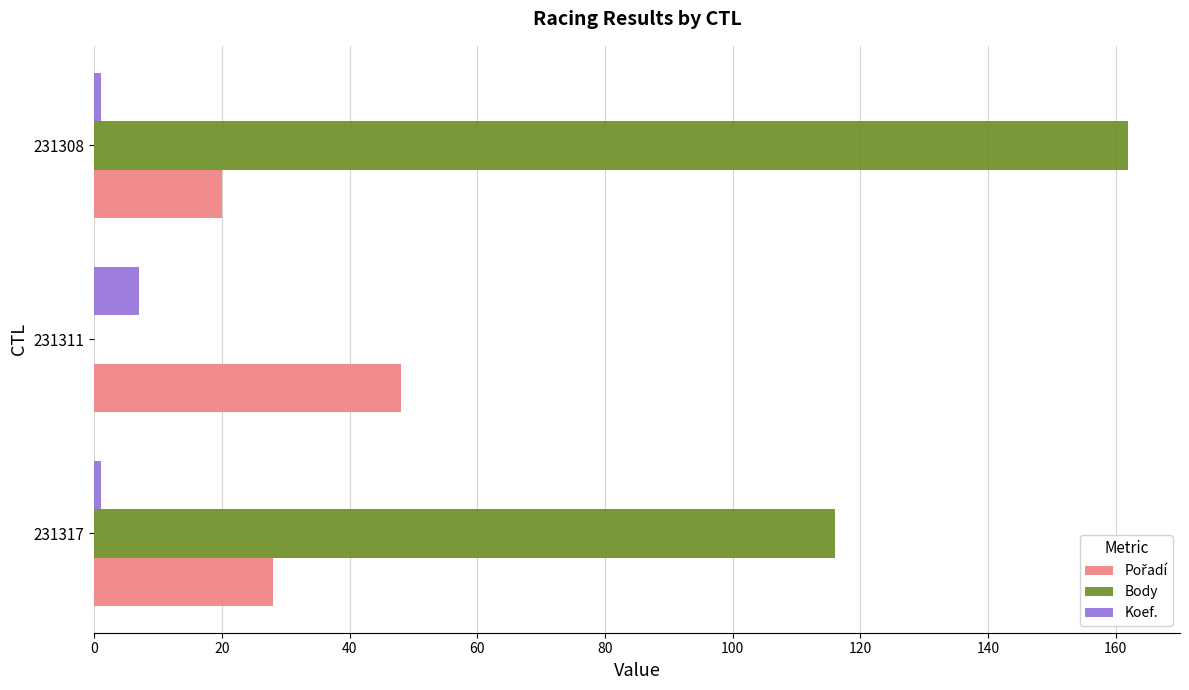

Which series changed the most between 231317 and 231308?

Body